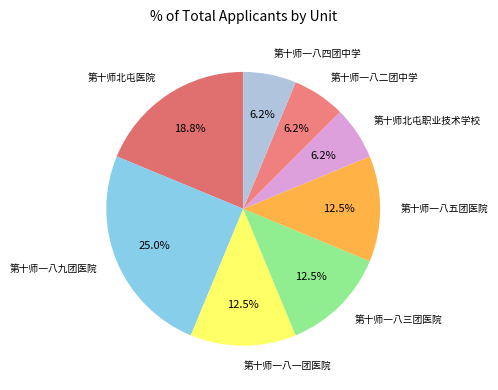

How many slices are in this pie chart?

8